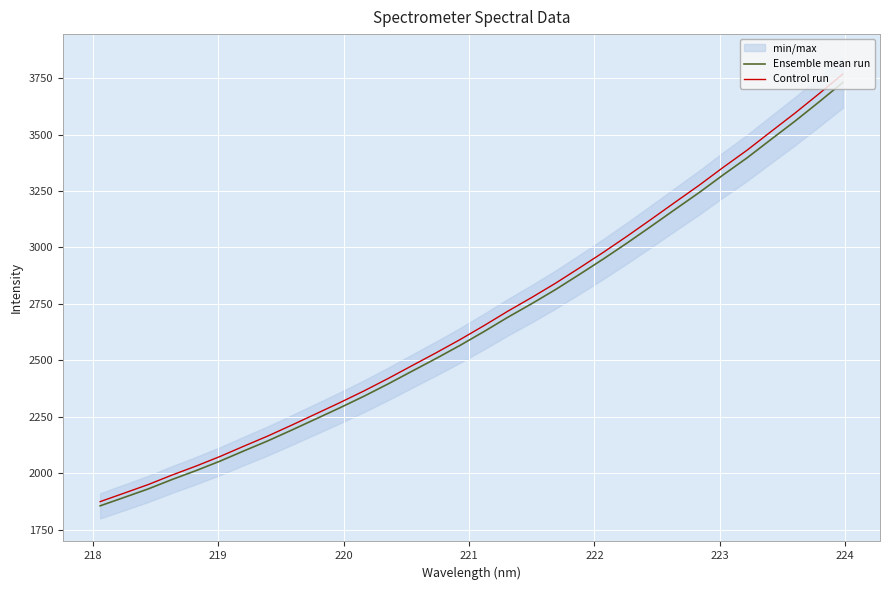

True or false: Control run and Ensemble mean run intersect in this chart.

False